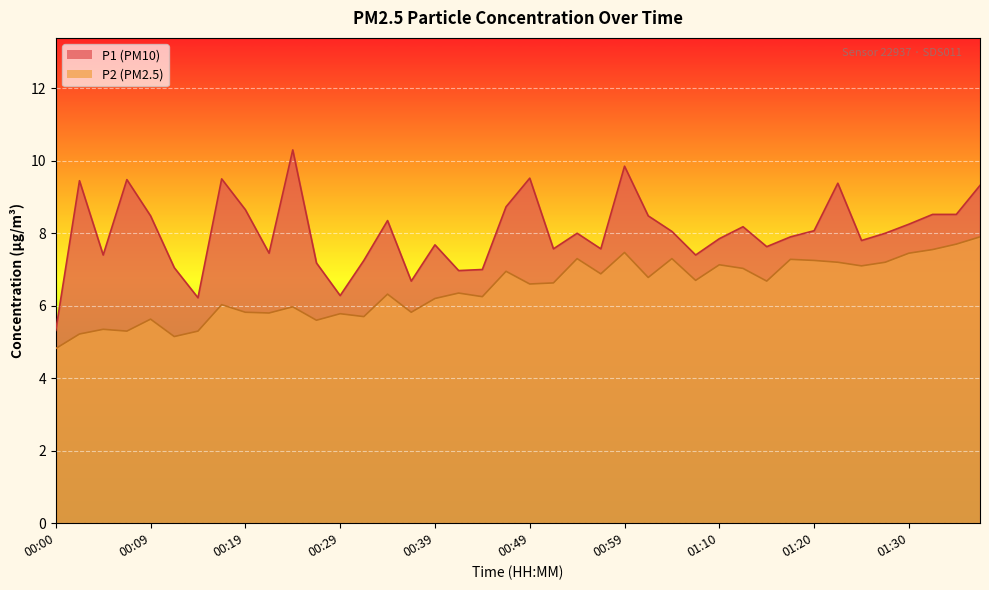

How many lines are shown in the chart?

2